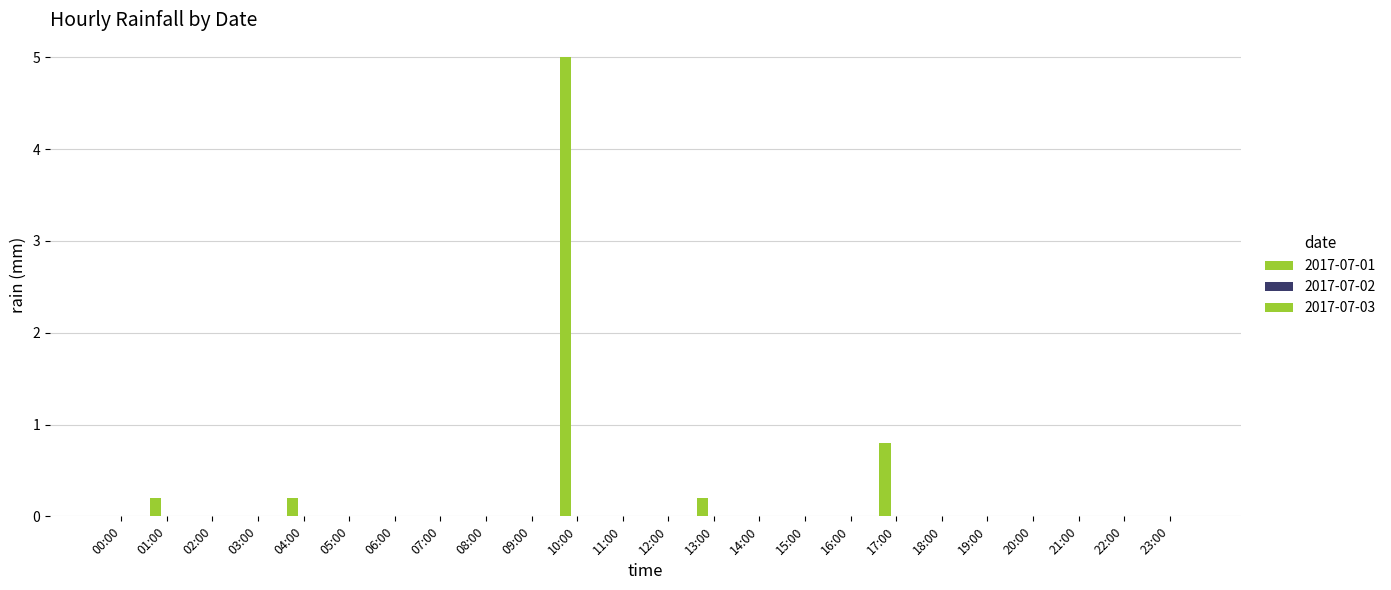

How many categories are shown in the chart?

24